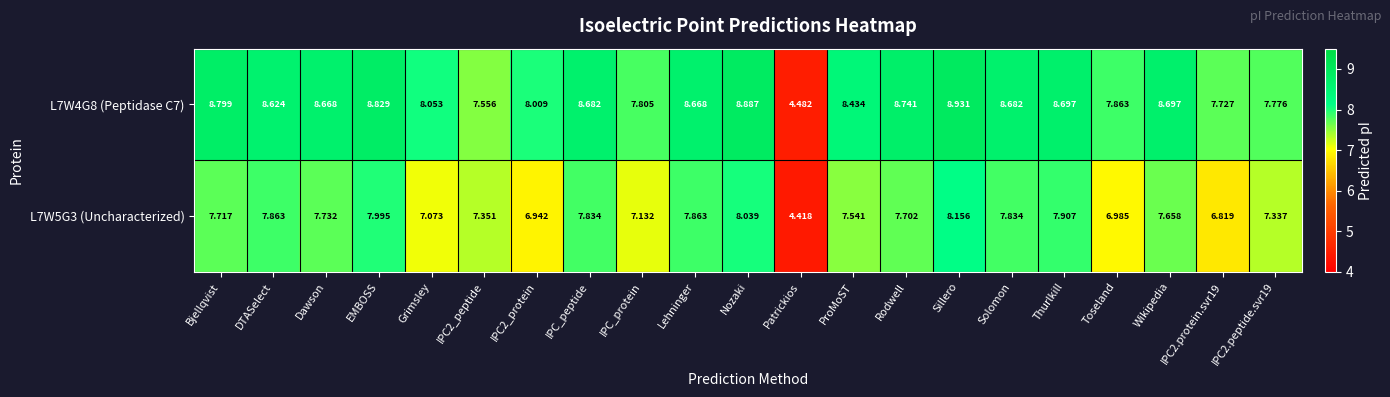

At which label does L7W5G3 (Uncharacterized) reach its peak?

Sillero